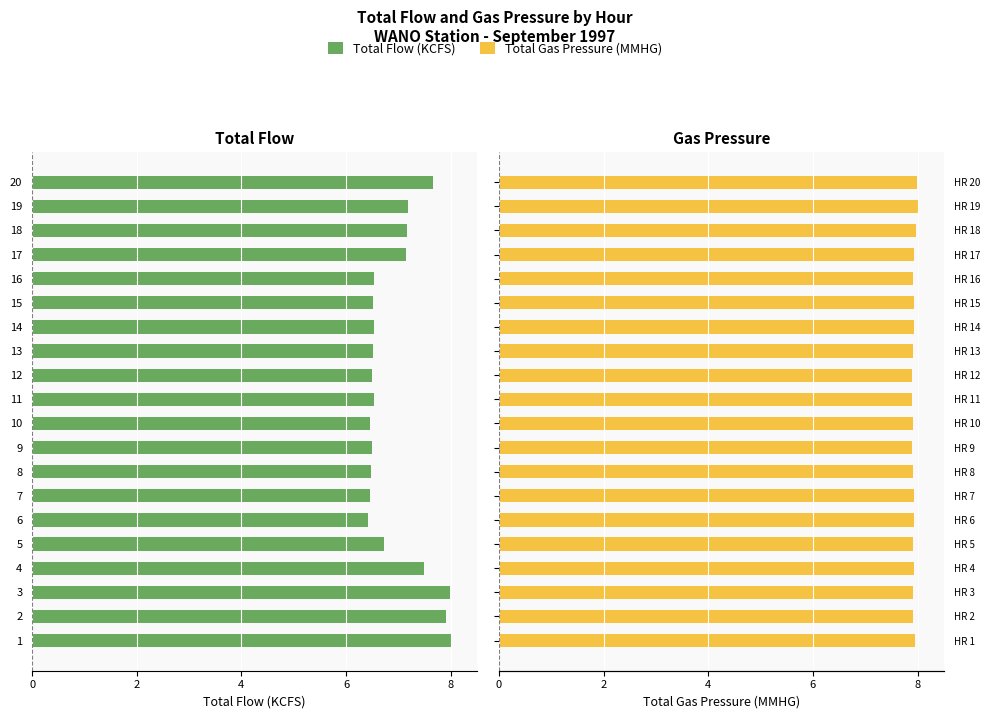

What is the difference between the maximum and minimum values in the TOTAL FLOW (KCFS) series?

1.6